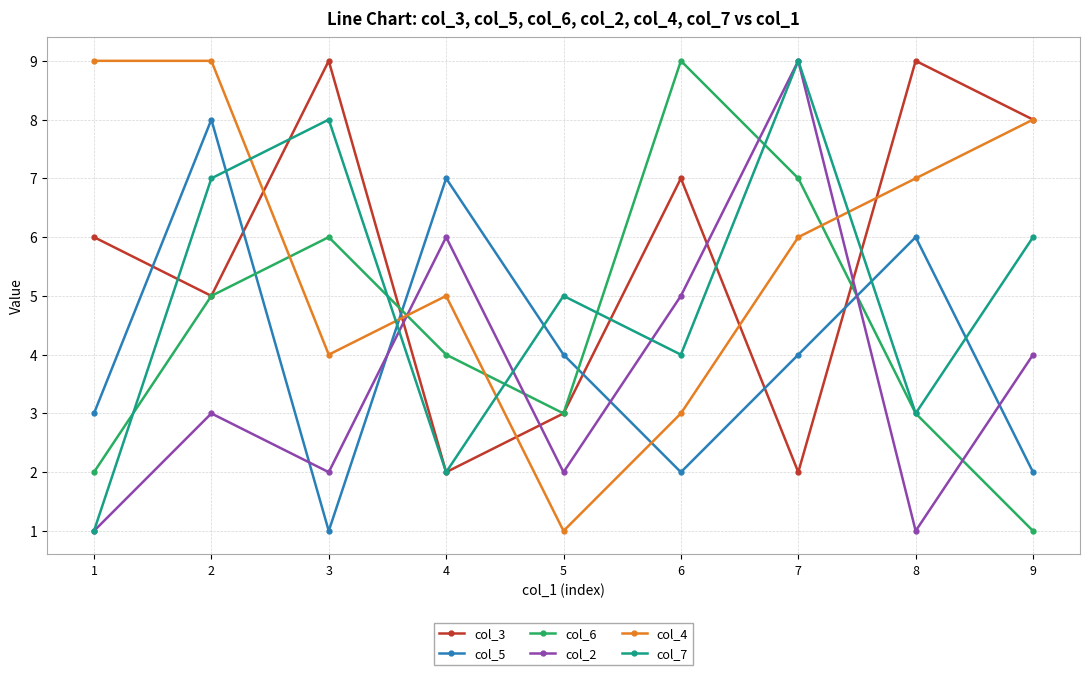

At which category does col_3 reach its first local valley?

2